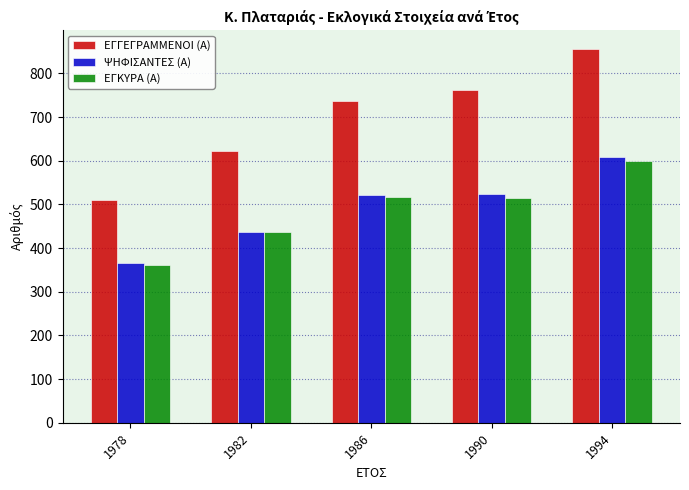

Which series has the widest spread of values?

ΕΓΓΕΓΡΑΜΜΕΝΟΙ (Α)